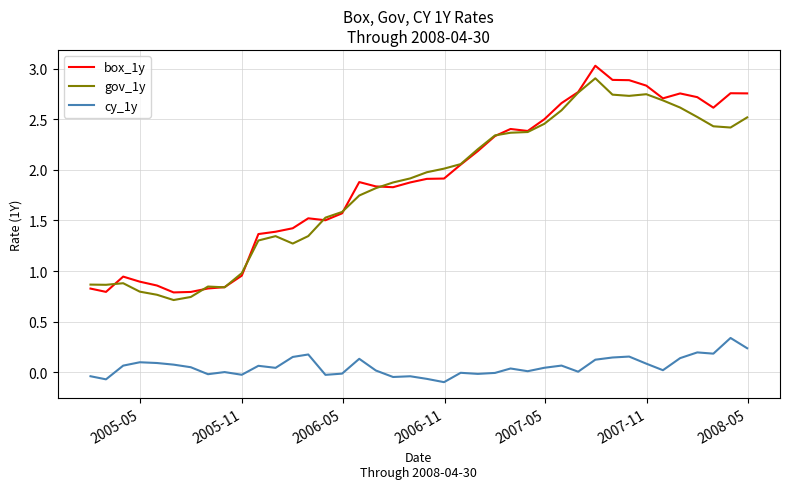

Which series has the widest spread of values?

box_1y